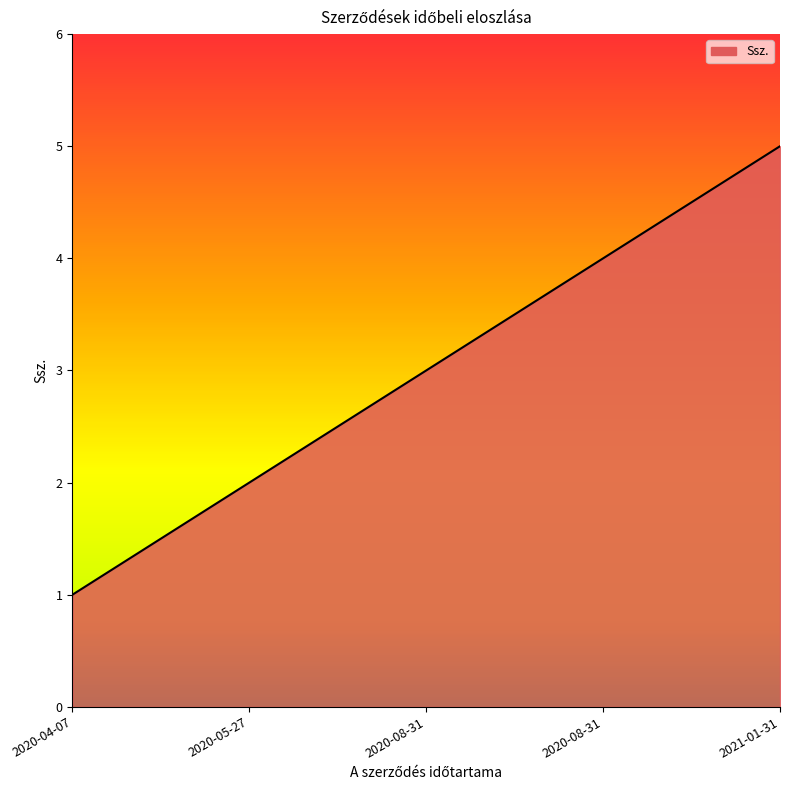

Which label corresponds to the largest value in the chart?

2021-01-31